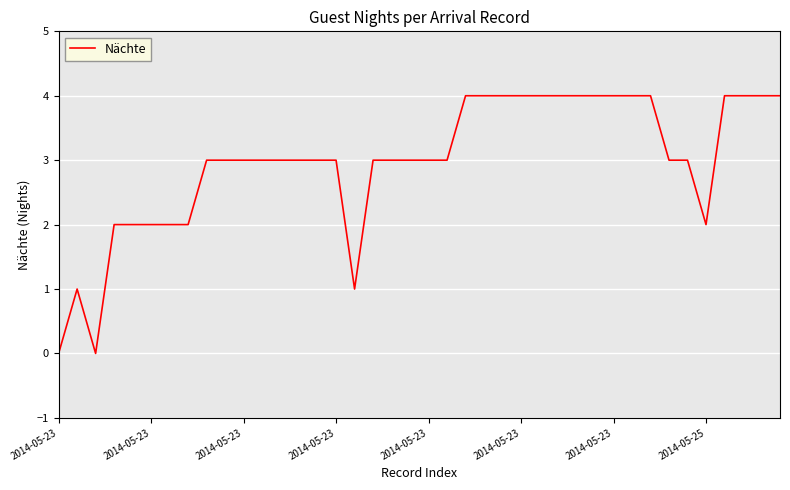

What is the maximum value shown in the chart?

4